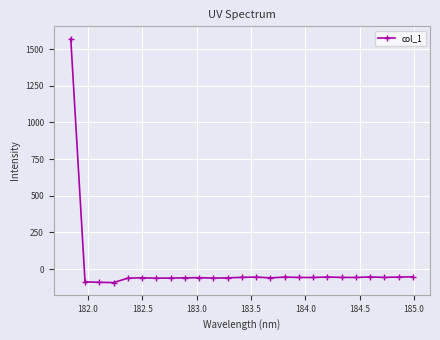

What is the smallest value displayed?

-92.2